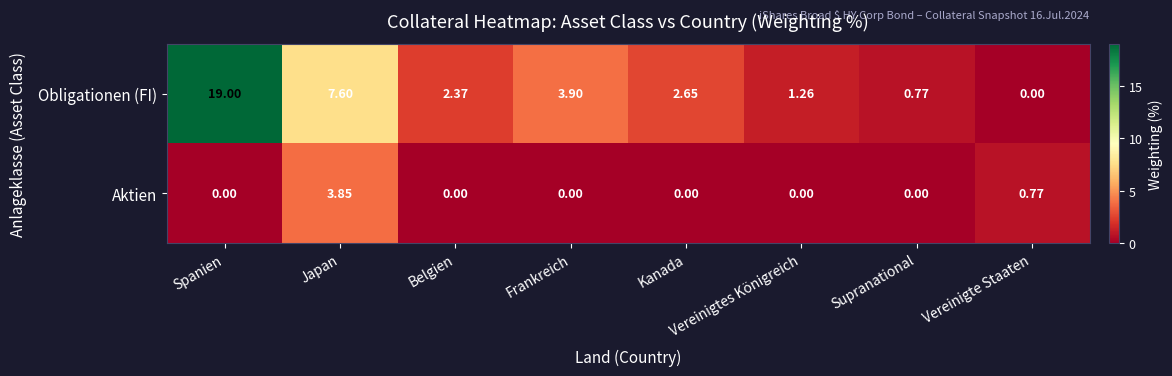

Which series has the widest spread of values?

Obligationen (FI)